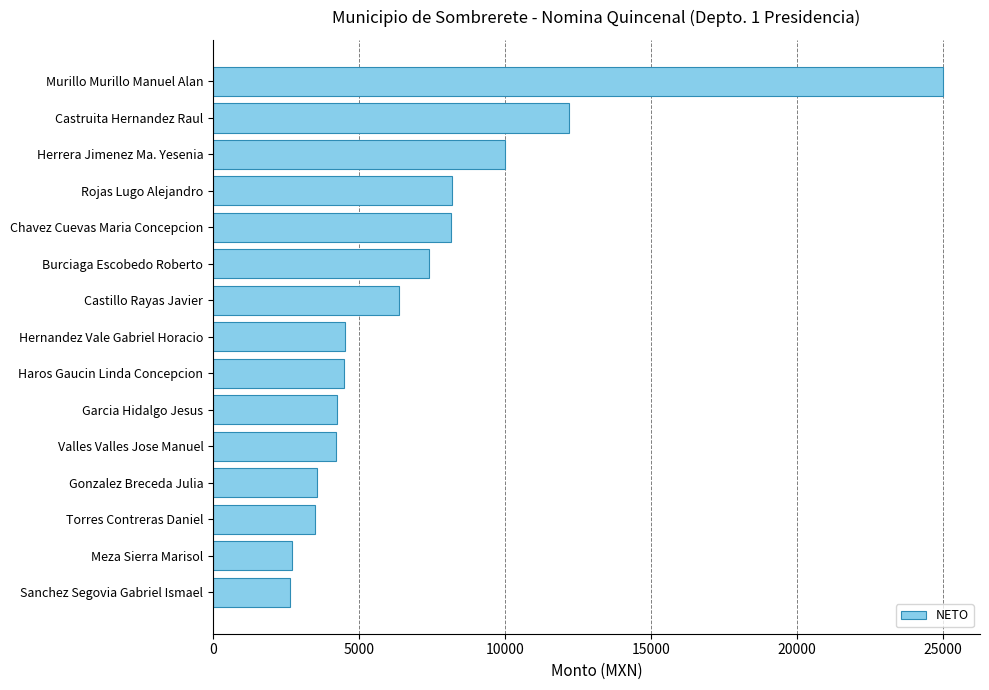

What is the label of the 11th bar from the top?

Valles Valles Jose Manuel